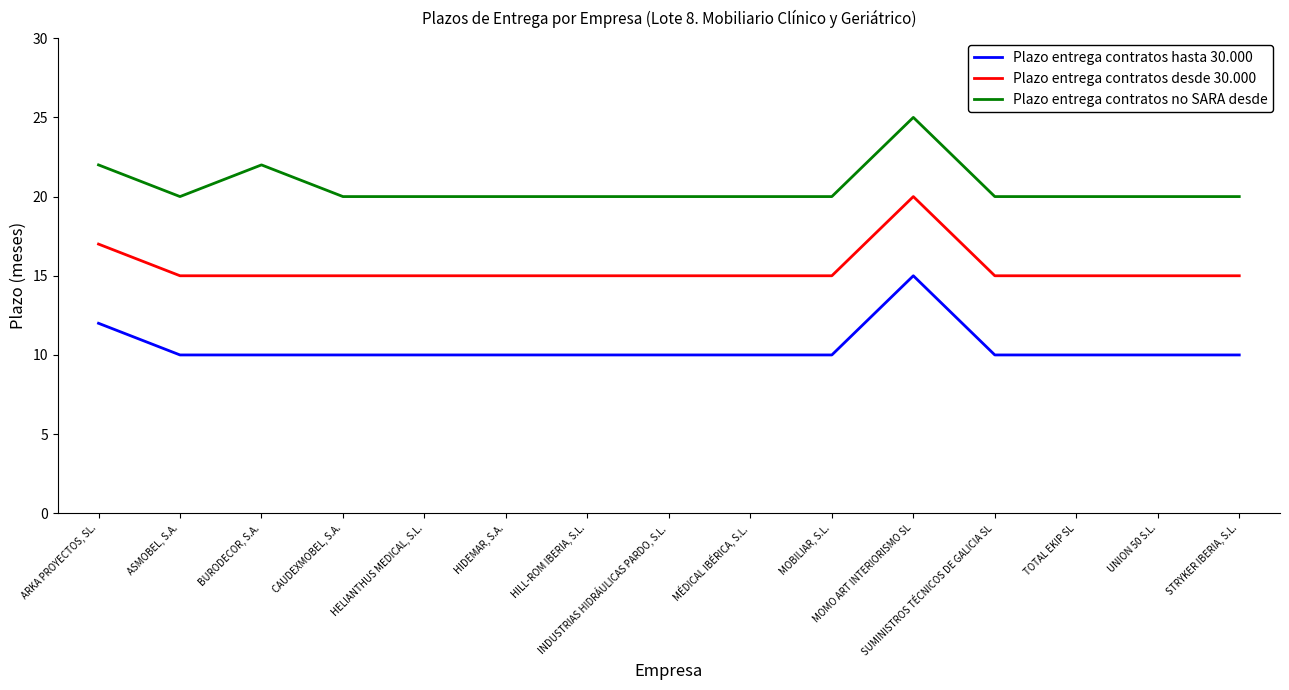

At which label does Plazo entrega contratos desde 30.000 reach its peak?

MOMO ART INTERIORISMO SL